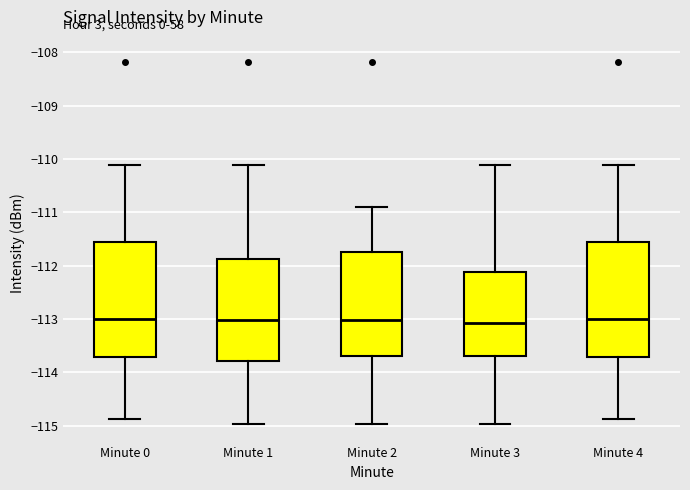

Reading left to right, transcribe this box plot: for each box, give where its median line is, the range the box spans, and where its two whiskers end, as read against the y-axis. The values are not printed on the chart, so give them approximately, as read against the axis.

Minute 0: median -113.0, box -113.7 to -111.6, whiskers -114.9 to -110.1
Minute 1: median -113.0, box -113.8 to -111.9, whiskers -115.0 to -110.1
Minute 2: median -113.0, box -113.7 to -111.8, whiskers -115.0 to -110.9
Minute 3: median -113.1, box -113.7 to -112.1, whiskers -115.0 to -110.1
Minute 4: median -113.0, box -113.7 to -111.6, whiskers -114.9 to -110.1